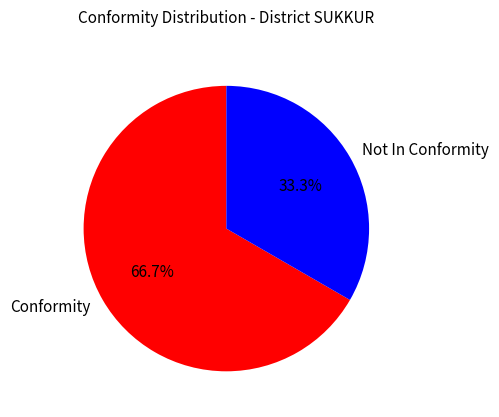

What portion of the pie excludes Not In Conformity?

66.7%